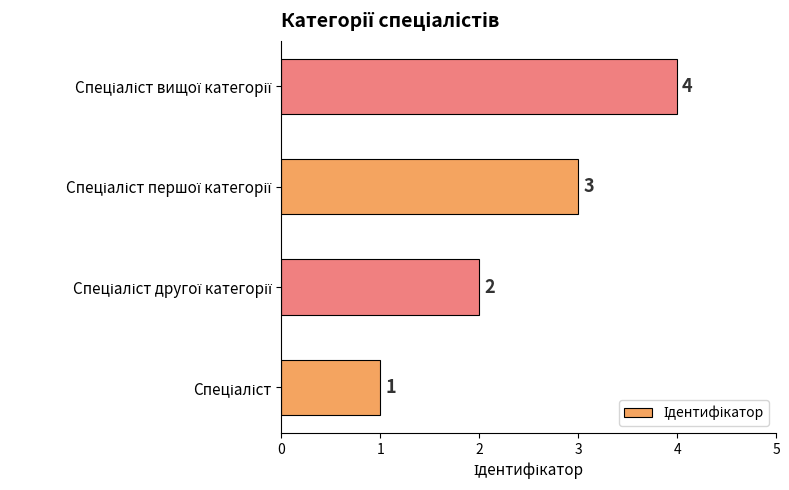

Count the values in the range 2 to 4.

3